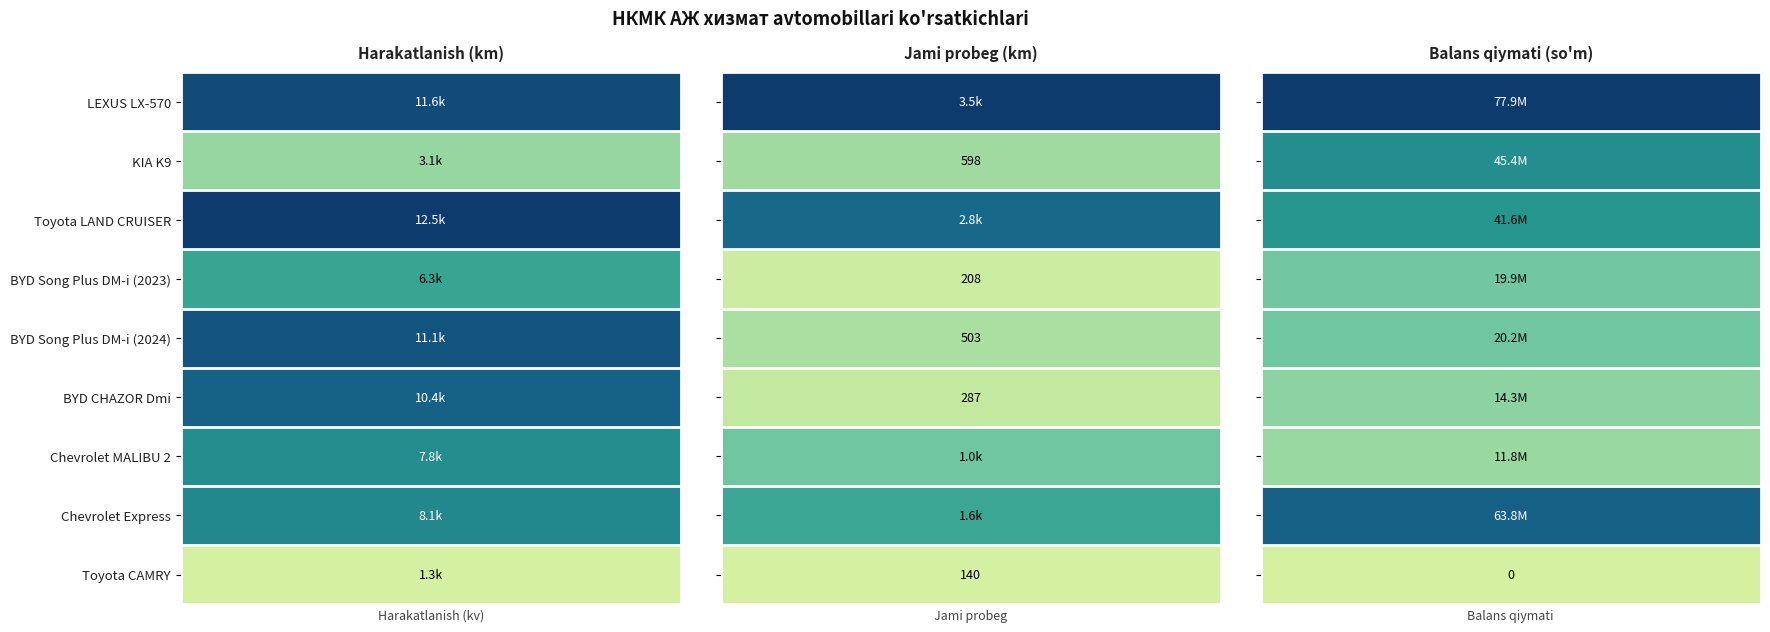

Which series changed the most between LEXUS LX-570 and Toyota LAND CRUISER?

LEXUS LX-570